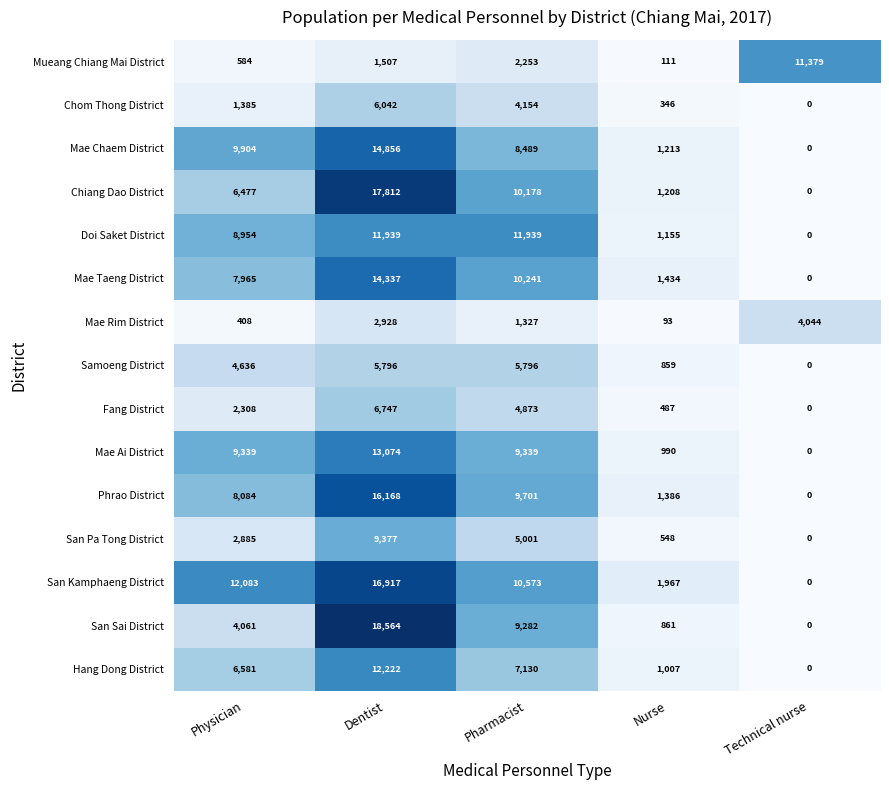

What is the difference between the maximum and minimum values in the Mueang Chiang Mai District series?

11268